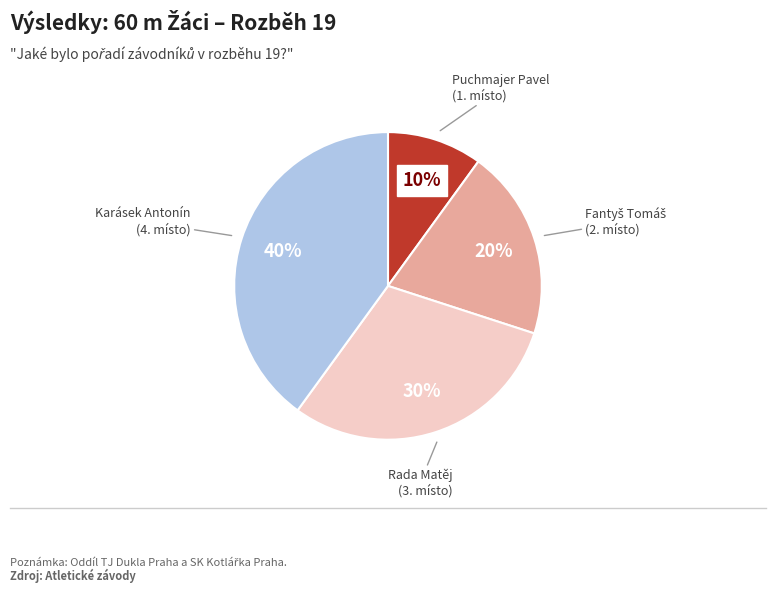

Is there a majority slice in this chart?

No